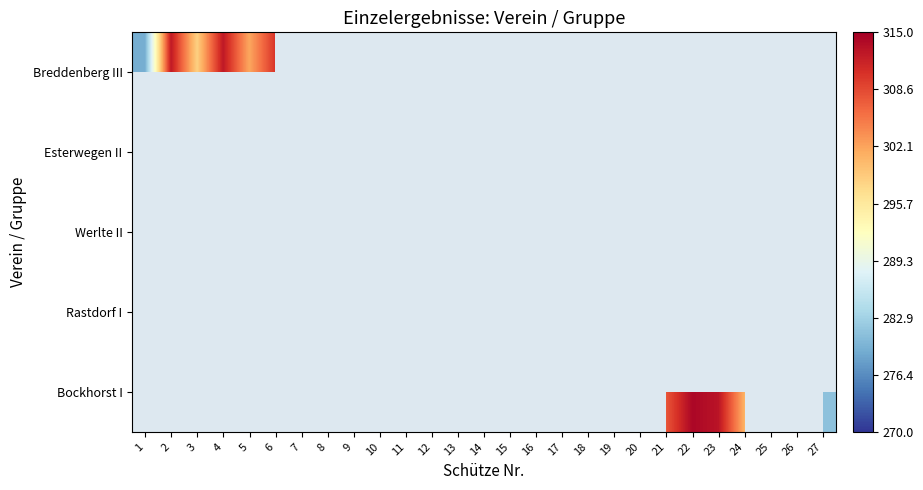

Count the number of categories in the chart.

27